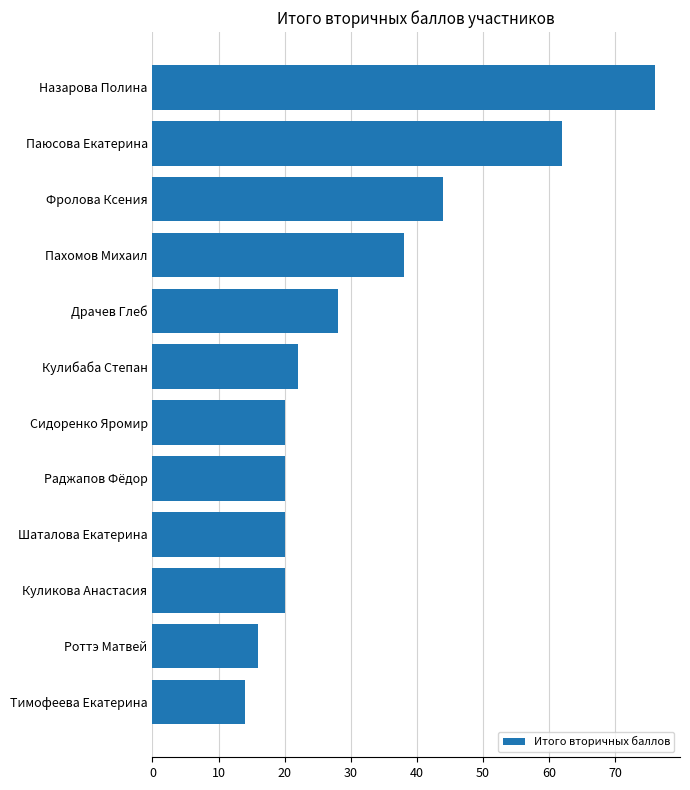

At which category does the chart reach its peak across all series?

Назарова Полина